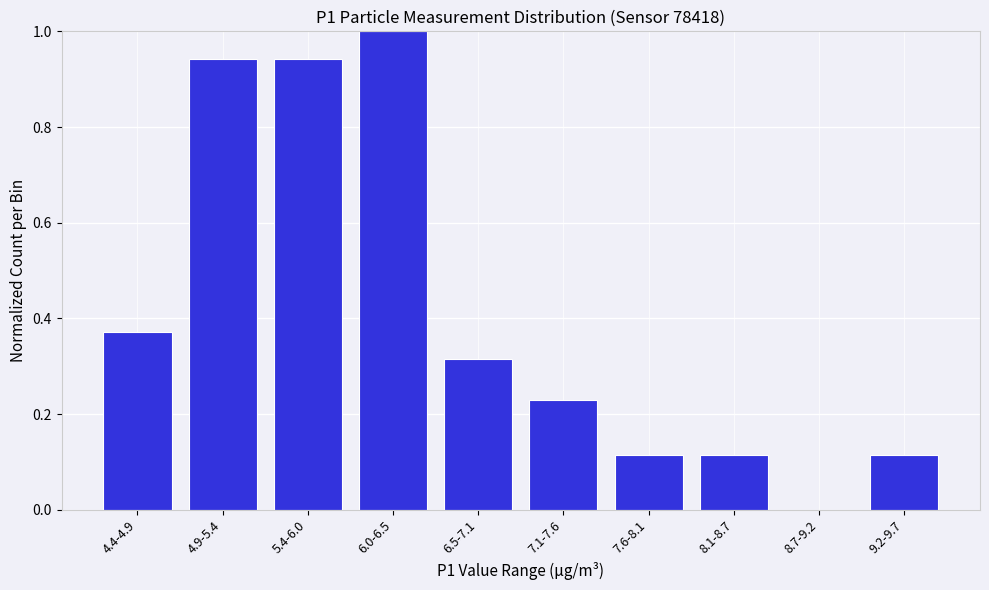

What is the sum of the values at 6.0-6.5 and 4.4-4.9?

1.4